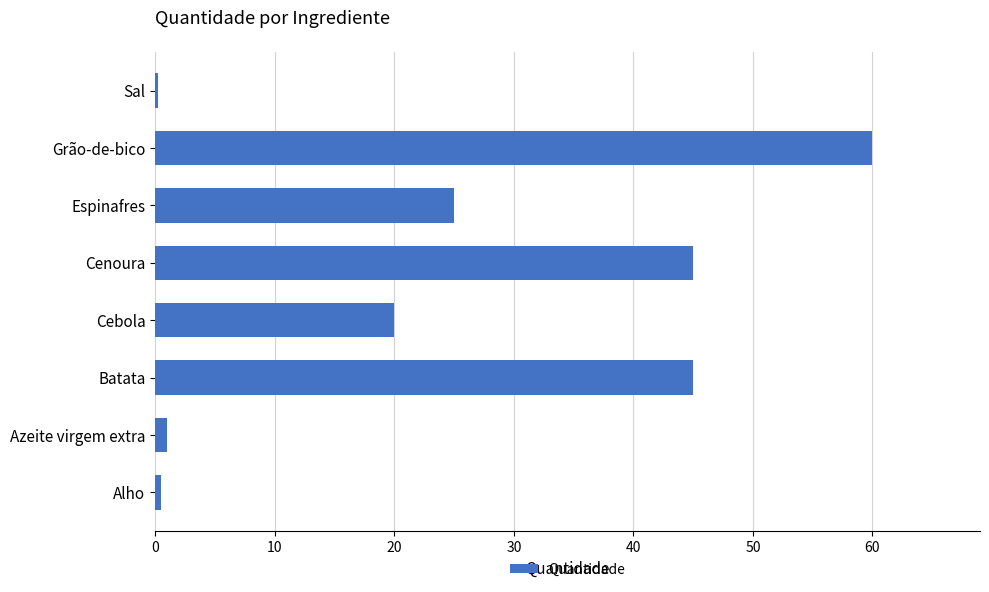

Reading bottom to top, what are all the values shown in this chart?

Alho=0.5	Azeite virgem extra=1.0	Batata=45.0	Cebola=20.0	Cenoura=45.0	Espinafres=25.0	Grão-de-bico=60.0	Sal=0.2